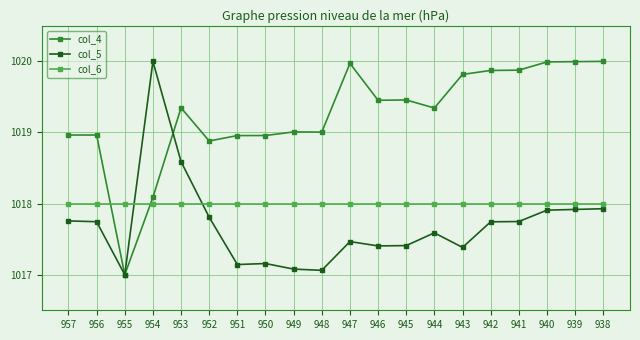

At how many categories does at least one series exceed 1017?

20